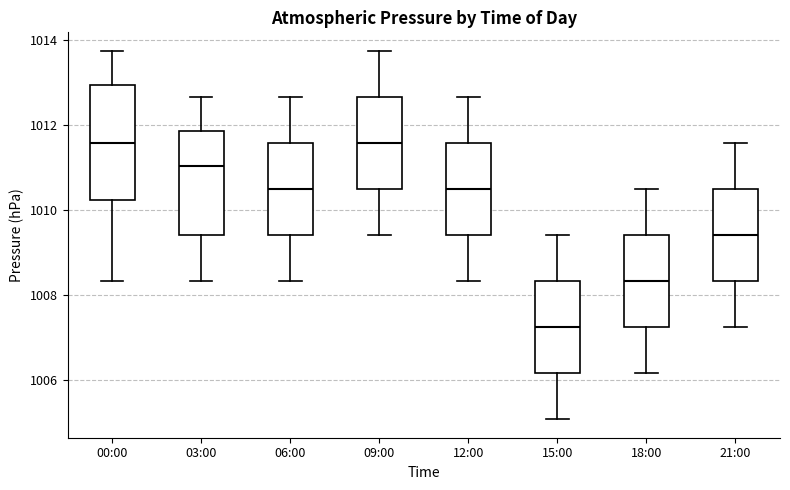

Reading left to right, transcribe this box plot: for each box, give where its median line is, the range the box spans, and where its two whiskers end, as read against the y-axis. The values are not printed on the chart, so give them approximately, as read against the axis.

00:00: median 1011.6, box 1010.2 to 1013.0, whiskers 1008.4 to 1013.8
03:00: median 1011.0, box 1009.4 to 1011.8, whiskers 1008.4 to 1012.6
06:00: median 1010.6, box 1009.4 to 1011.6, whiskers 1008.4 to 1012.6
09:00: median 1011.6, box 1010.6 to 1012.6, whiskers 1009.4 to 1013.8
12:00: median 1010.6, box 1009.4 to 1011.6, whiskers 1008.4 to 1012.6
15:00: median 1007.2, box 1006.2 to 1008.4, whiskers 1005.0 to 1009.4
18:00: median 1008.4, box 1007.2 to 1009.4, whiskers 1006.2 to 1010.6
21:00: median 1009.4, box 1008.4 to 1010.6, whiskers 1007.2 to 1011.6